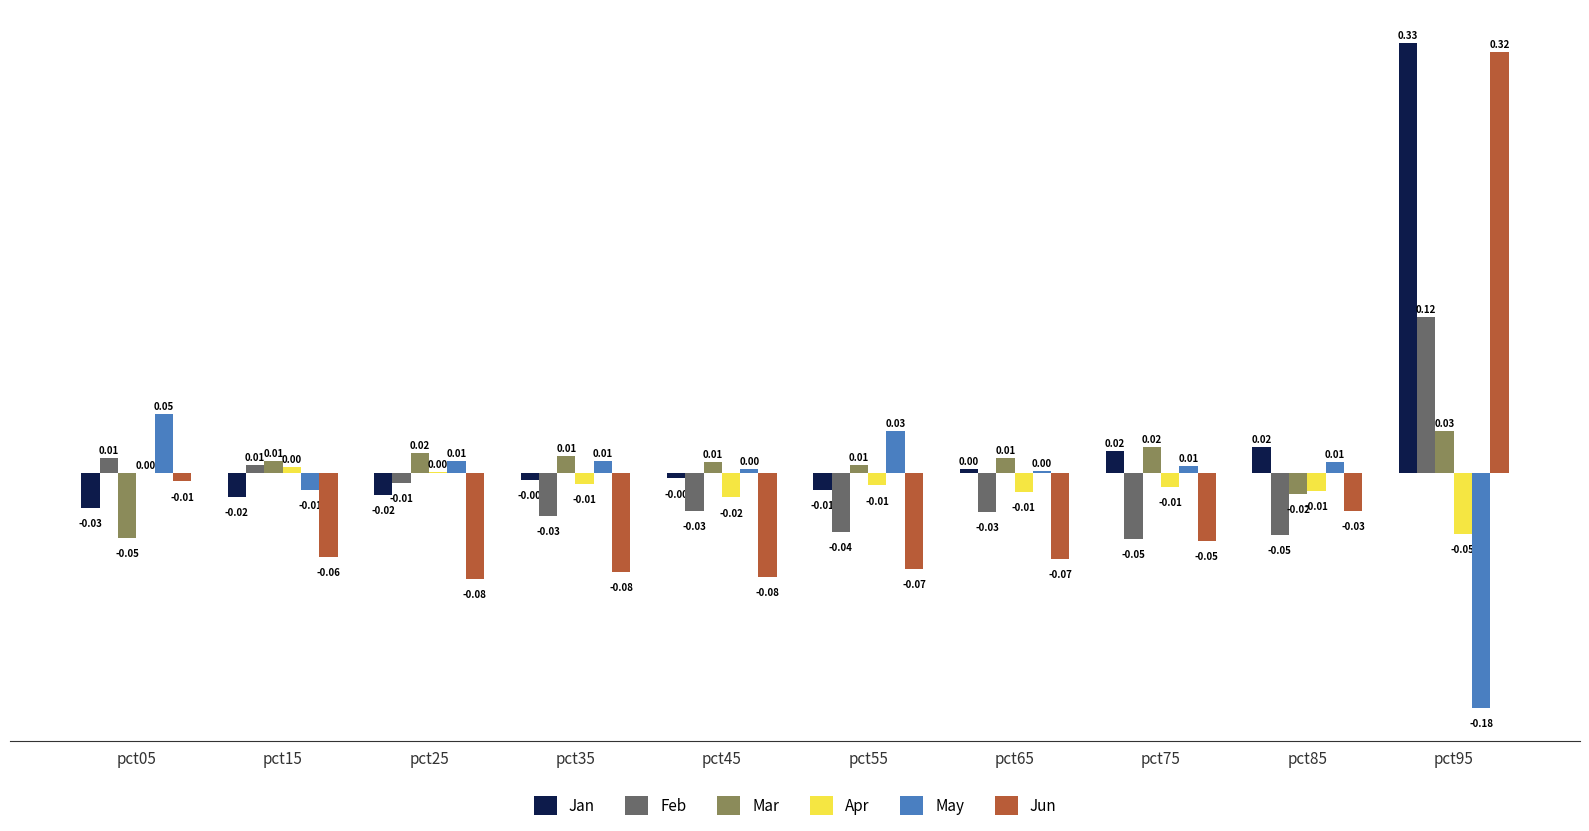

At which category is the sum across all series the highest?

pct95